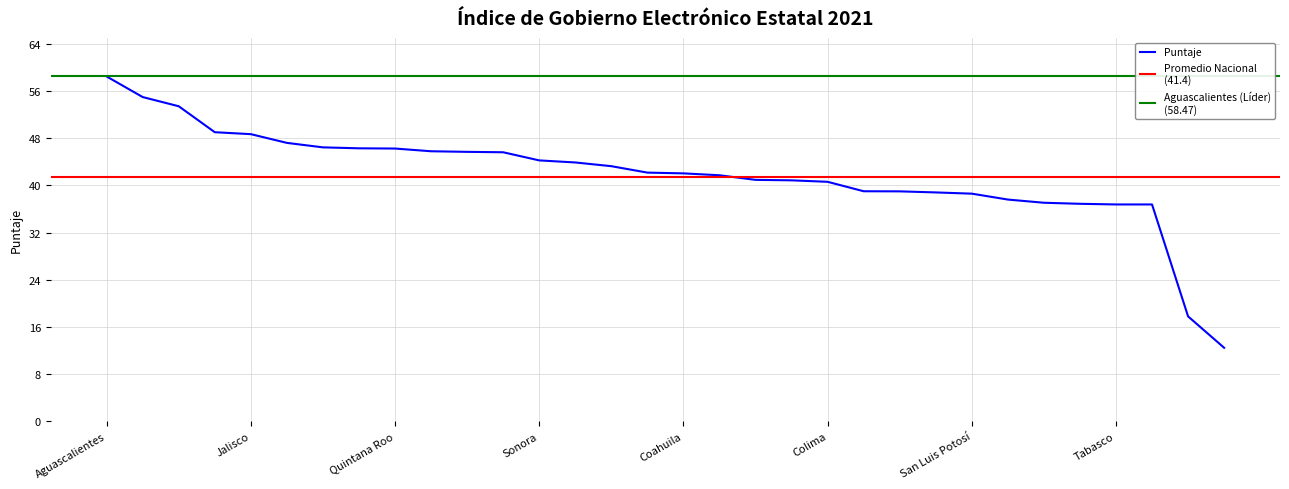

What is the label of the 3rd point from the right?

Tlaxcala